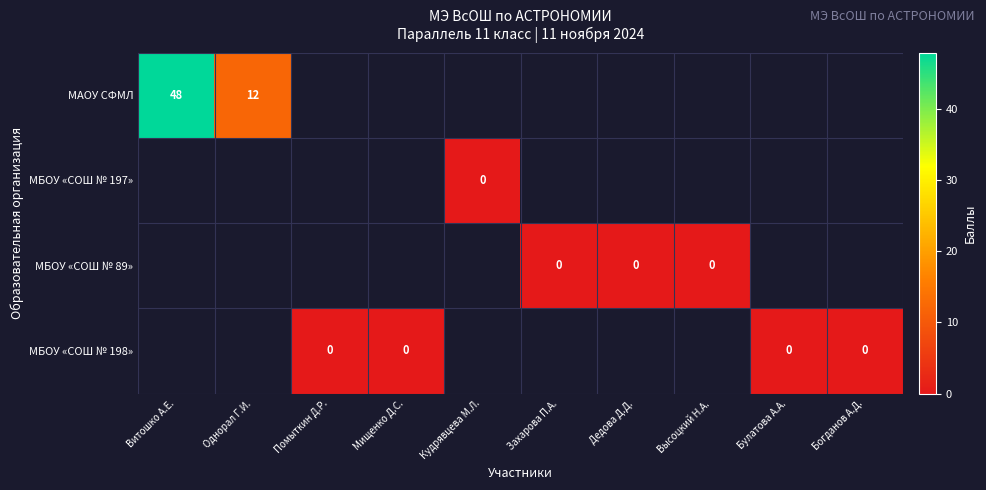

At which category does the chart reach its minimum across all series?

Кудрявцева М.Л.